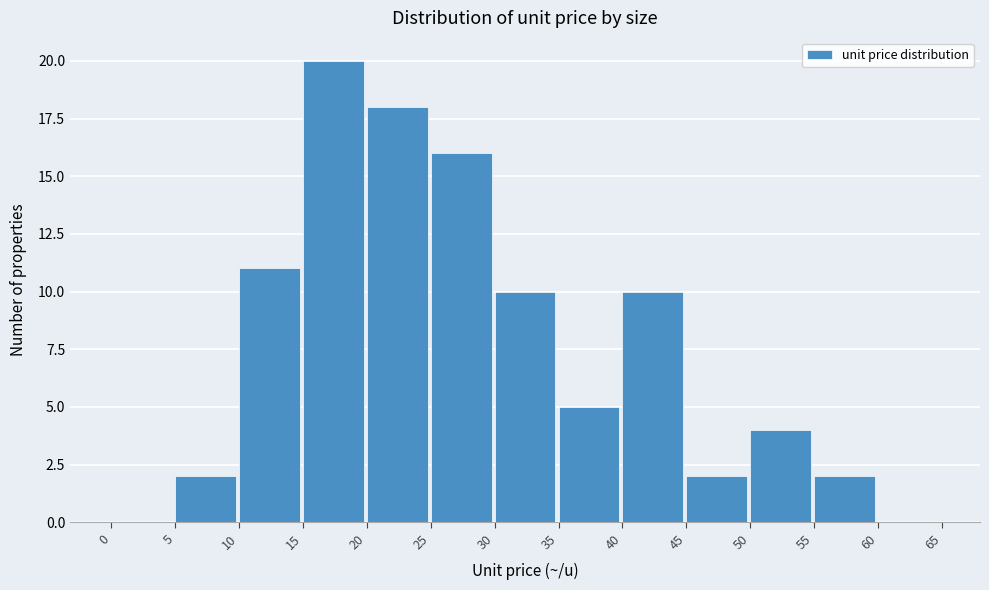

Reading left to right, transcribe this chart: for each bar, give the range it covers on the x-axis and its height. The values are not printed on the chart, so give them approximately, as read against the axis.

0 to 5: 0
5 to 10: 2
10 to 15: 11
15 to 20: 20
20 to 25: 18
25 to 30: 16
30 to 35: 10
35 to 40: 5
40 to 45: 10
45 to 50: 2
50 to 55: 4
55 to 60: 2
60 to 65: 0